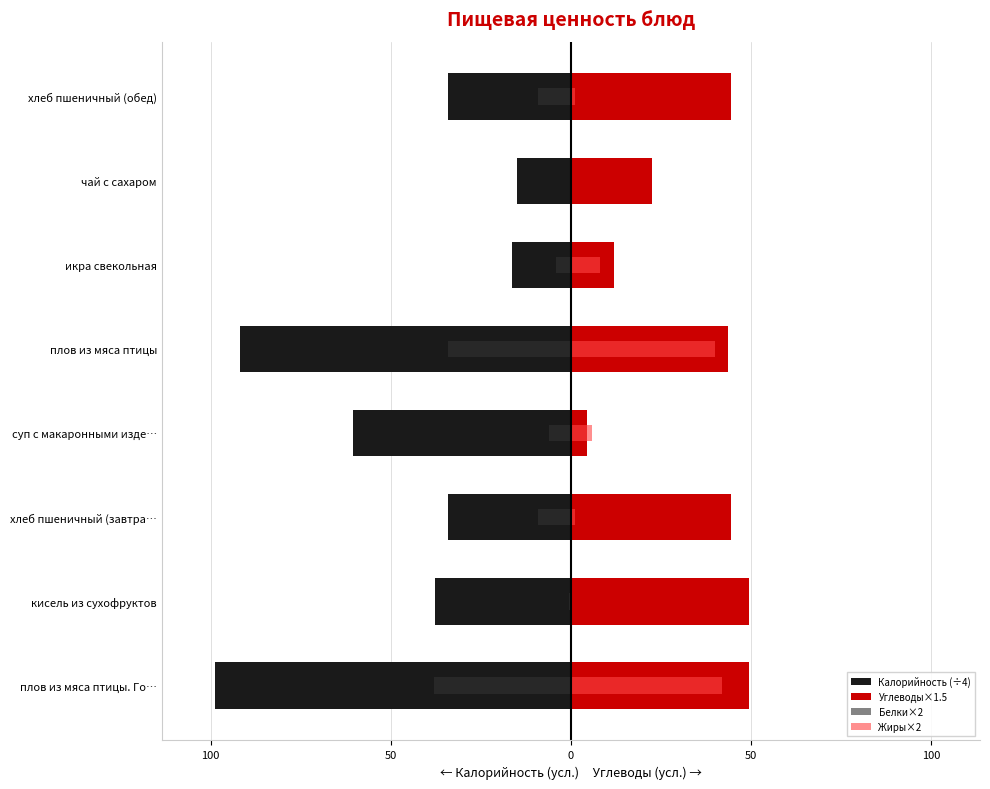

How many data points in Углеводы×1.5 are above 44?

4